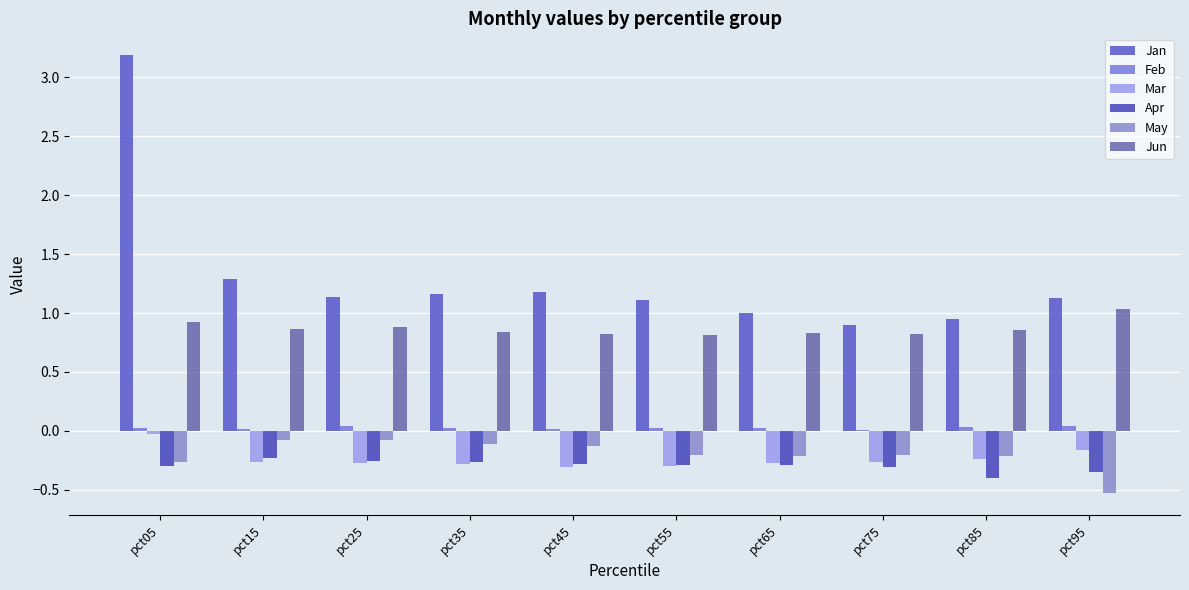

How many series are shown in this chart?

6